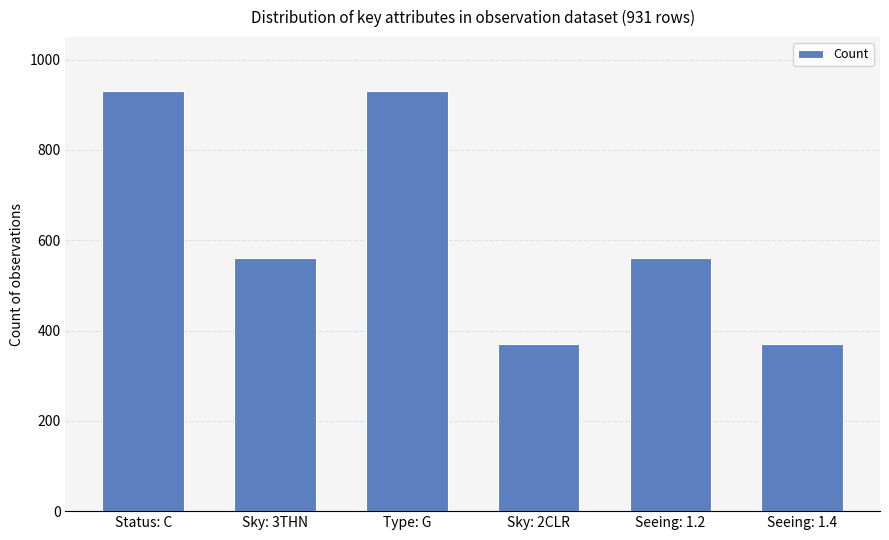

Reading right to left, list all the values displayed in this chart.

Seeing: 1.4=371	Seeing: 1.2=560	Sky: 2CLR=371	Type: G=931	Sky: 3THN=560	Status: C=931